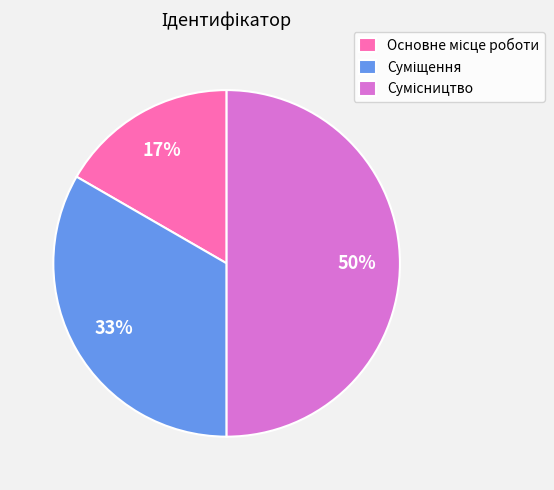

To the nearest percent, what is the average slice percentage?

33%